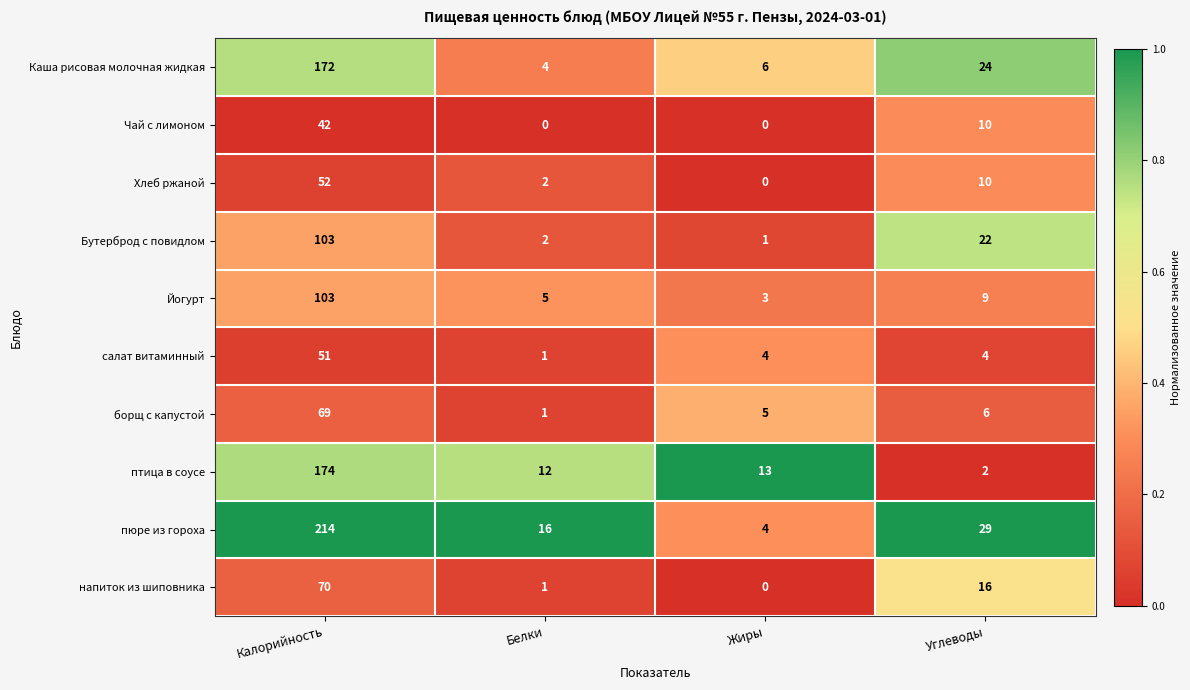

What is the total value across all series at Белки?

44